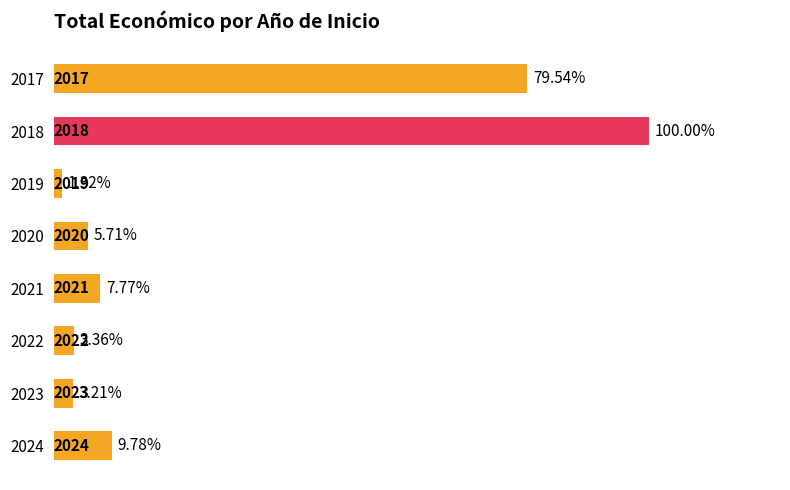

How many bars are there in total?

8